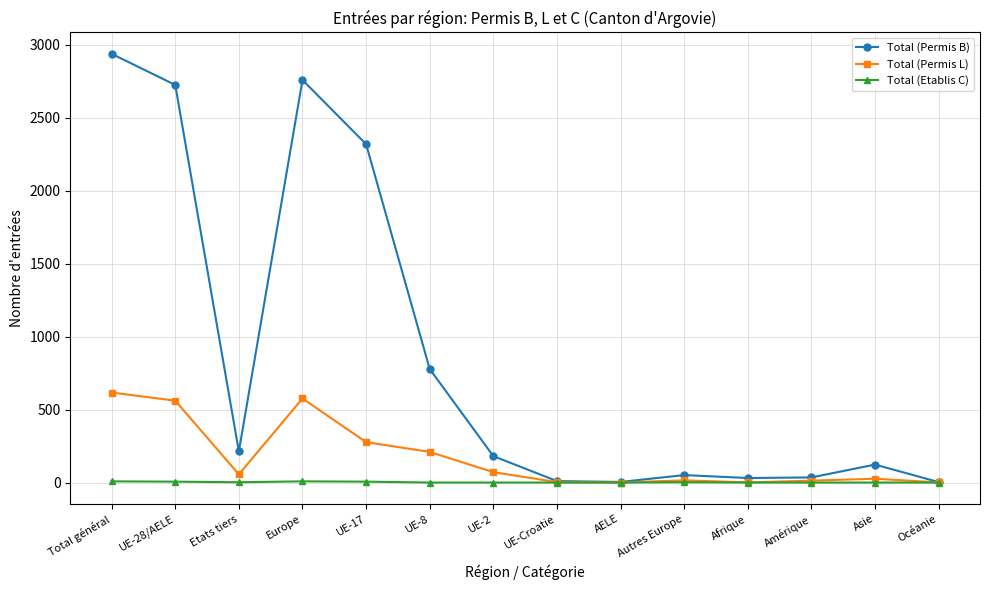

Which category has the highest value across all series?

Total général